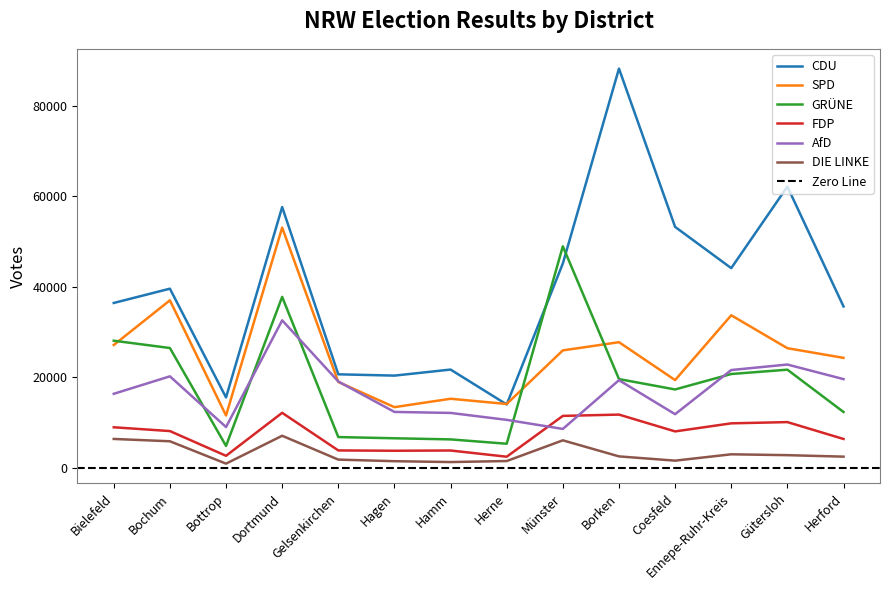

How many values in the CDU series exceed 39543?

6